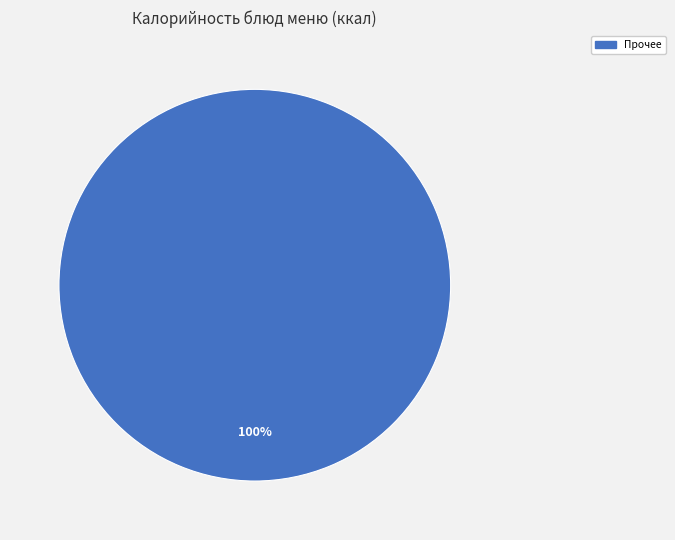

Is there any slice that represents more than half of the pie?

Yes